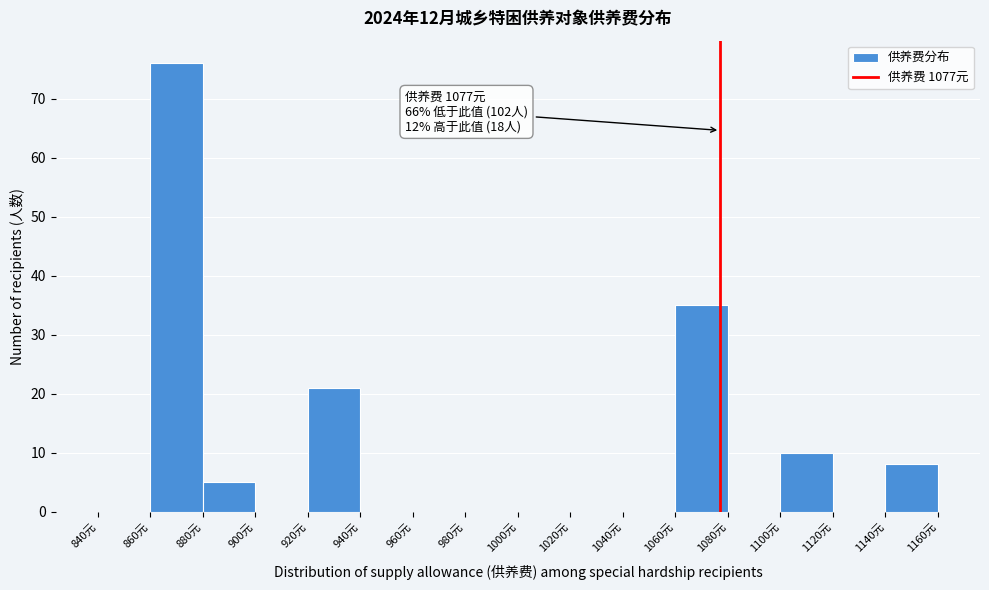

Over which range of the x-axis is the bar tallest?

860 to 880